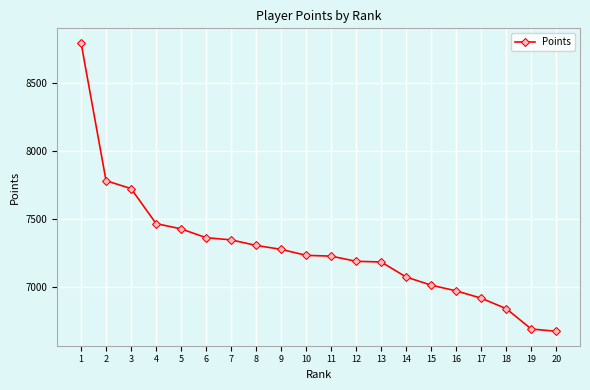

Does the chart have visible grid lines?

Yes